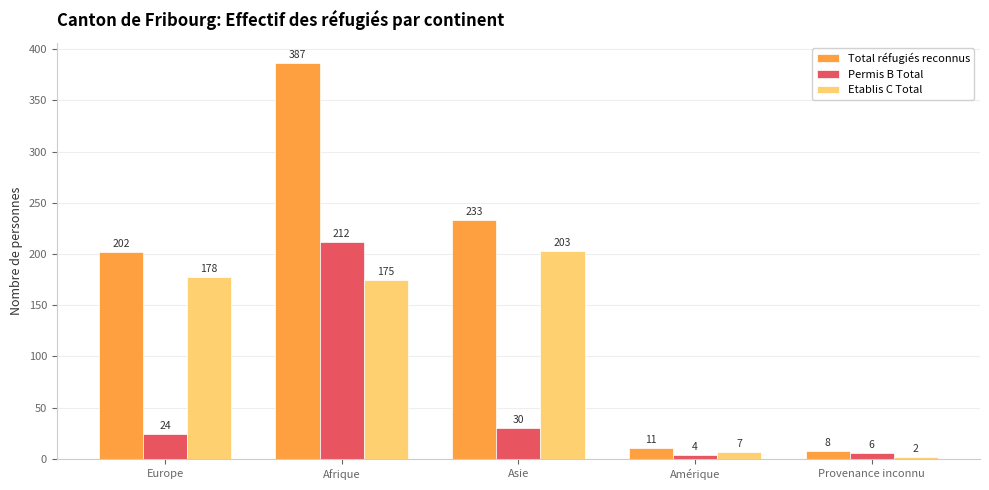

List the series in order of their overall mean, highest first.

Total réfugiés reconnus, Etablis C Total, Permis B Total